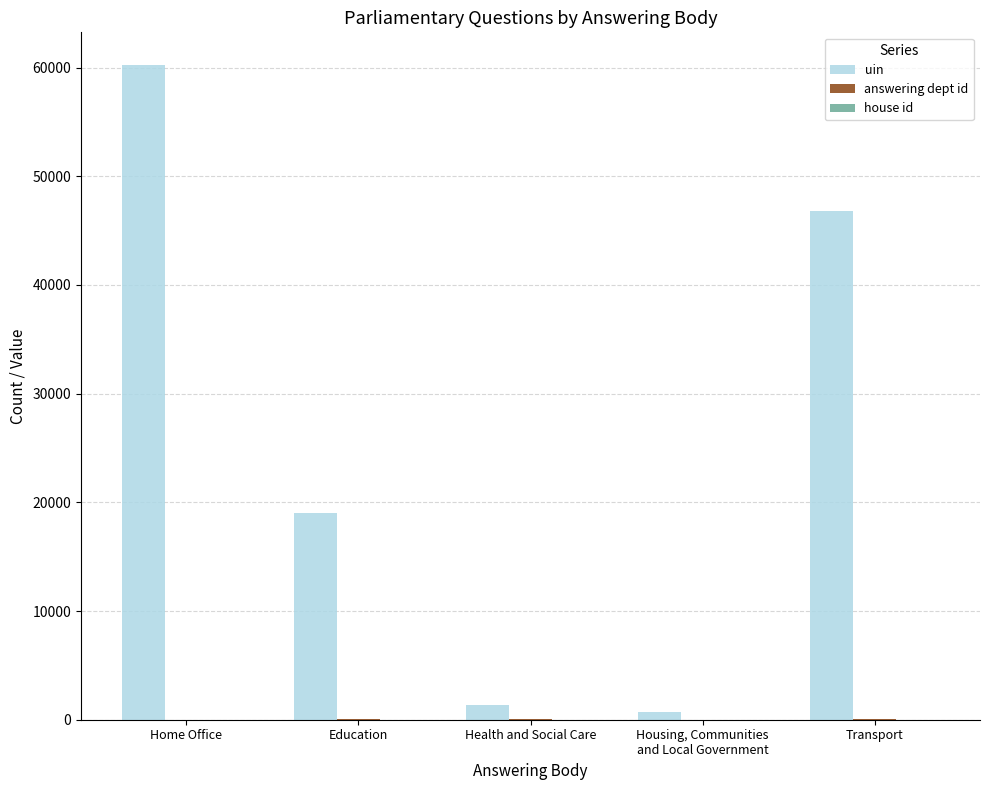

At which category is the sum across all series the highest?

Home Office